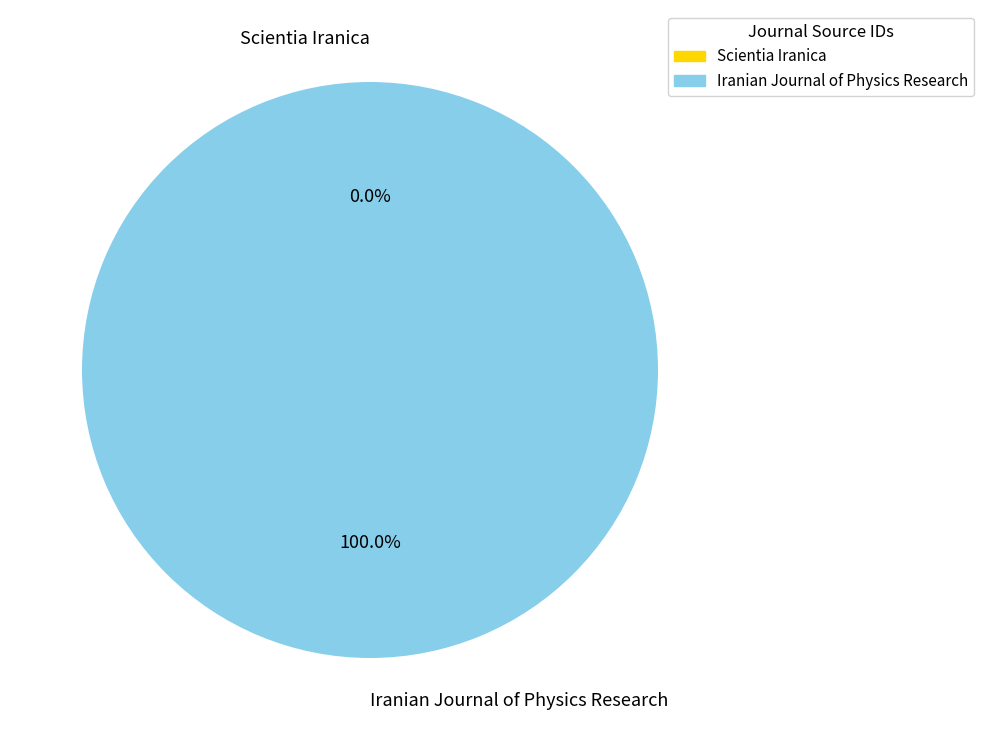

The Iranian Journal of Physics Research slice represents 89% of the pie. True or false?

False